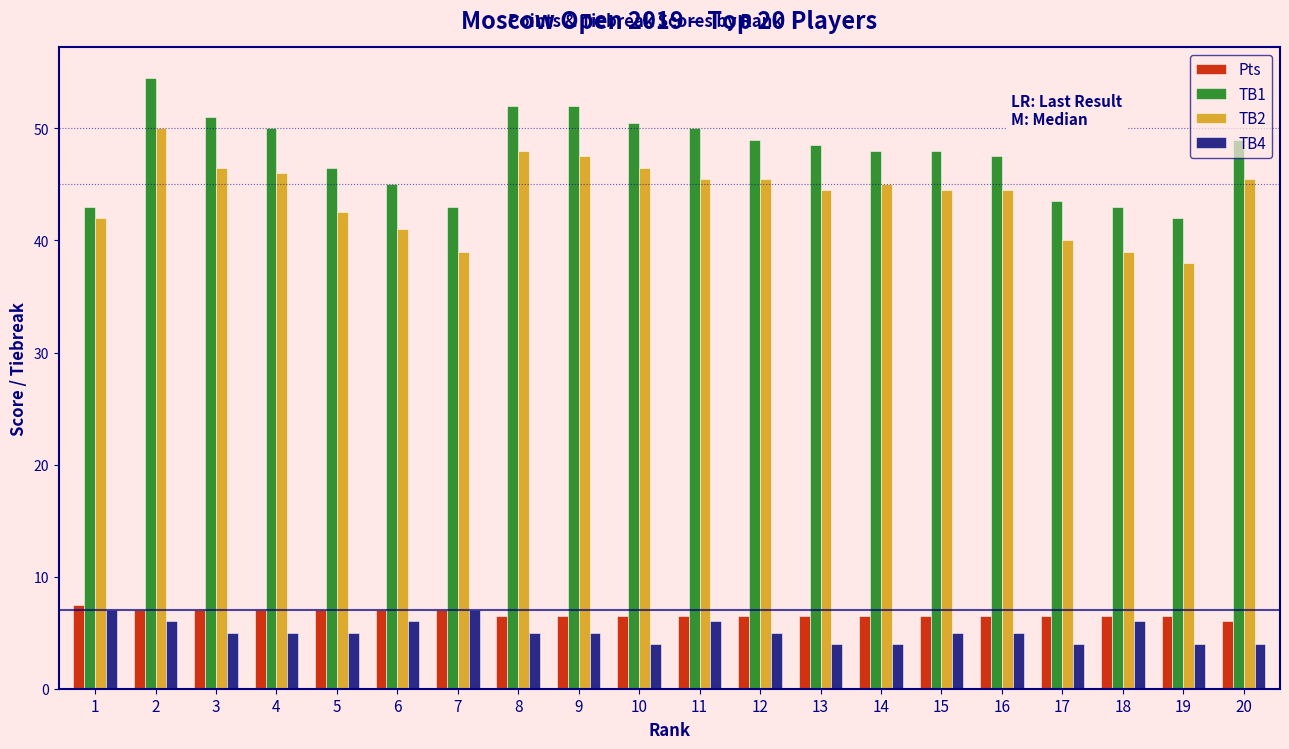

What is the maximum value shown in the chart?

54.5